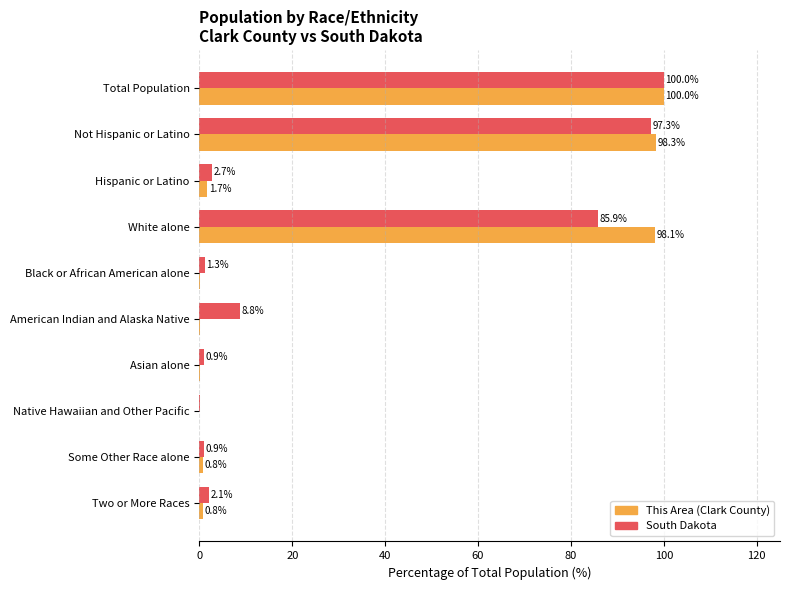

What is the sum of all This Area (Clark County) values?

300.0